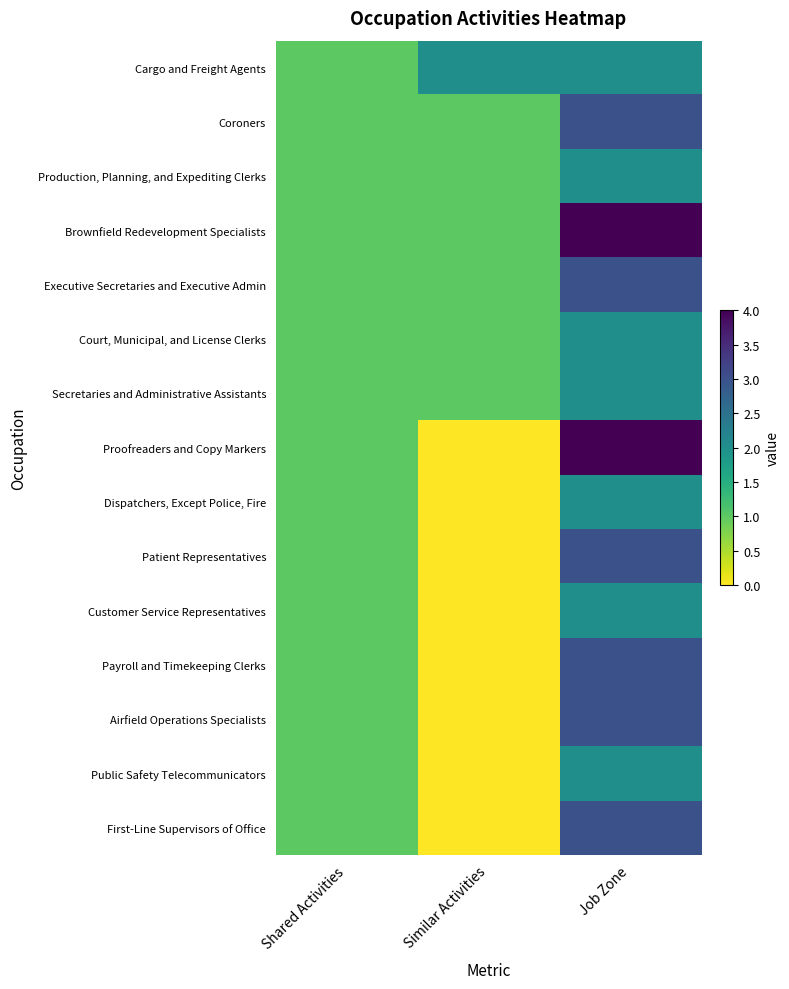

At which category is the sum across all series the highest?

Job Zone